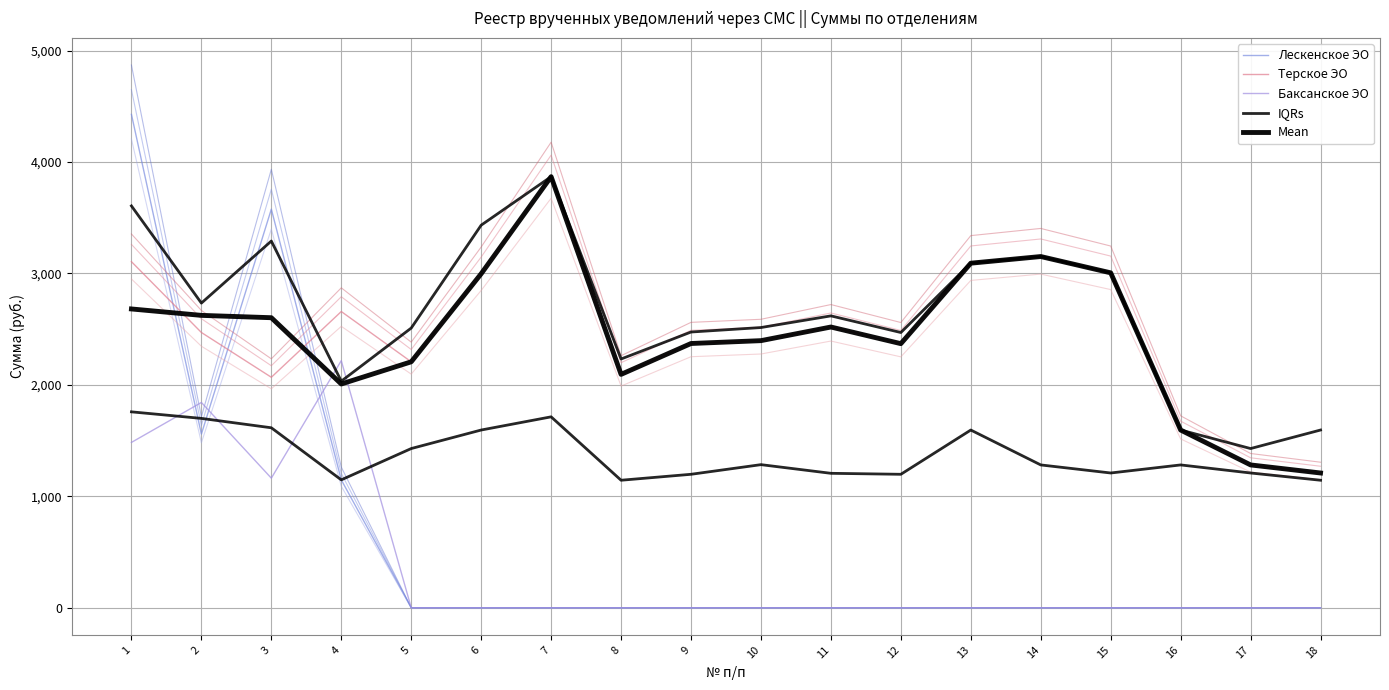

Is the value of IQRs at 2 greater than the value of Баксанское ЭО at 5?

Yes